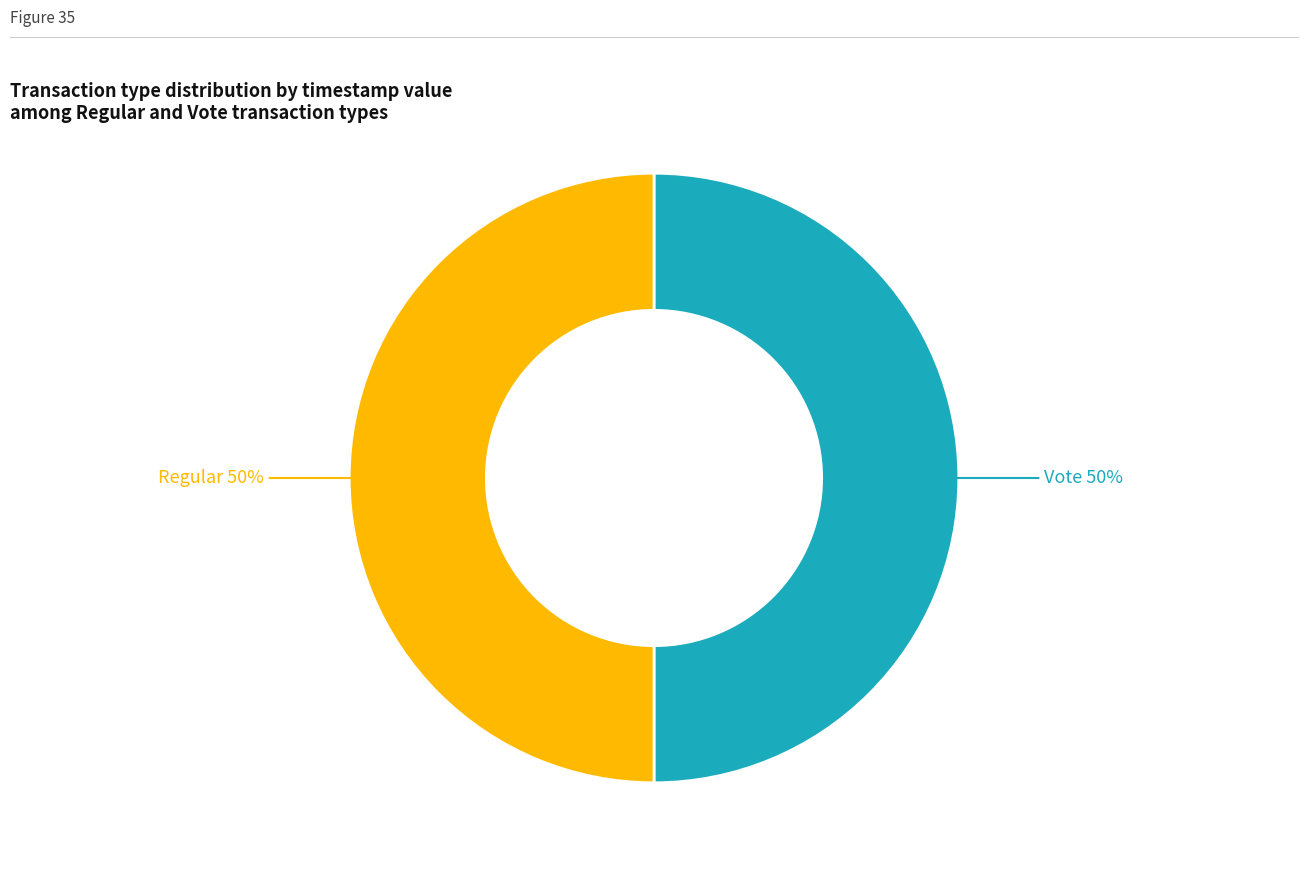

To the nearest percent, what is the average slice percentage?

50%